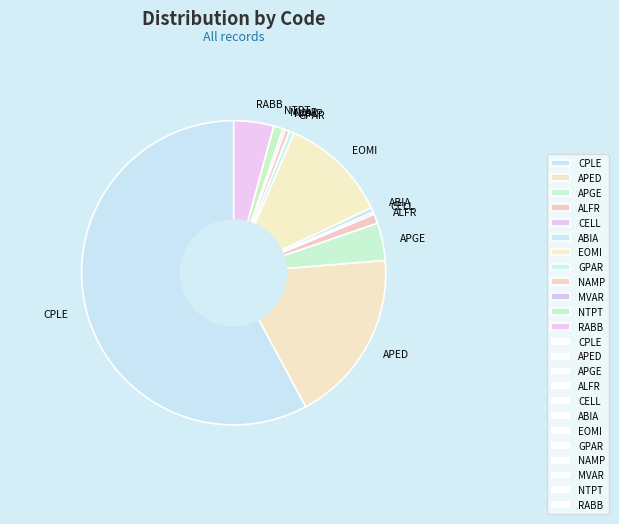

Which category has the biggest portion of the pie?

CPLE